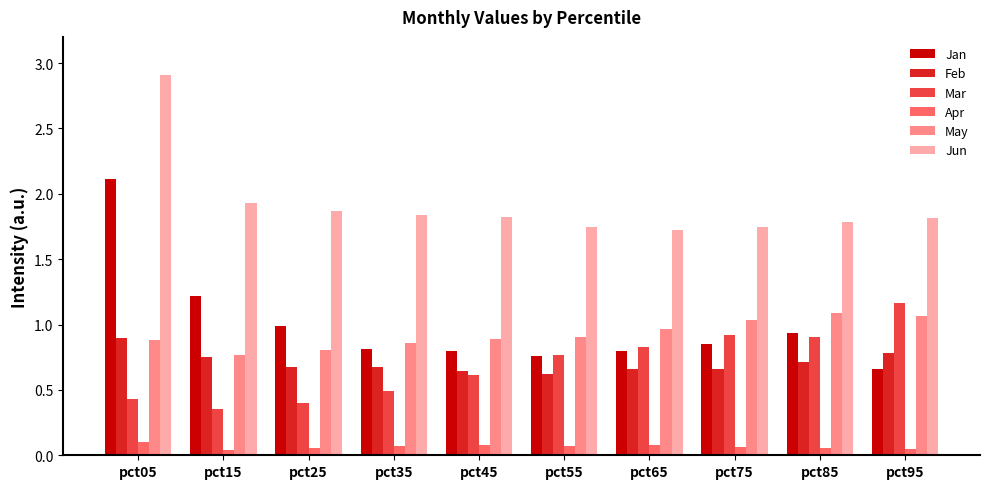

At which category is the sum across all series the highest?

pct05